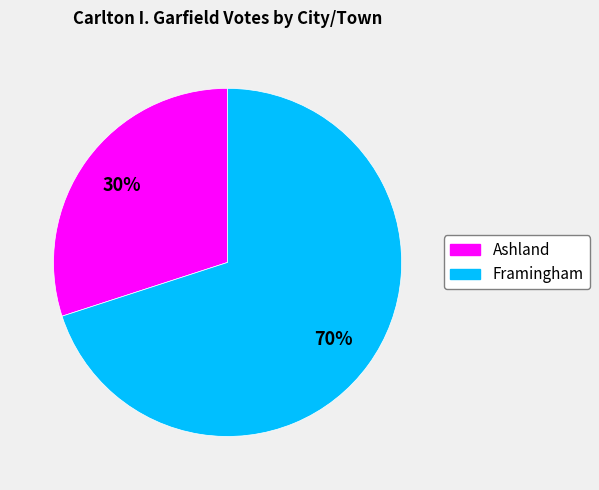

Which has a higher value, Ashland or Framingham?

Framingham